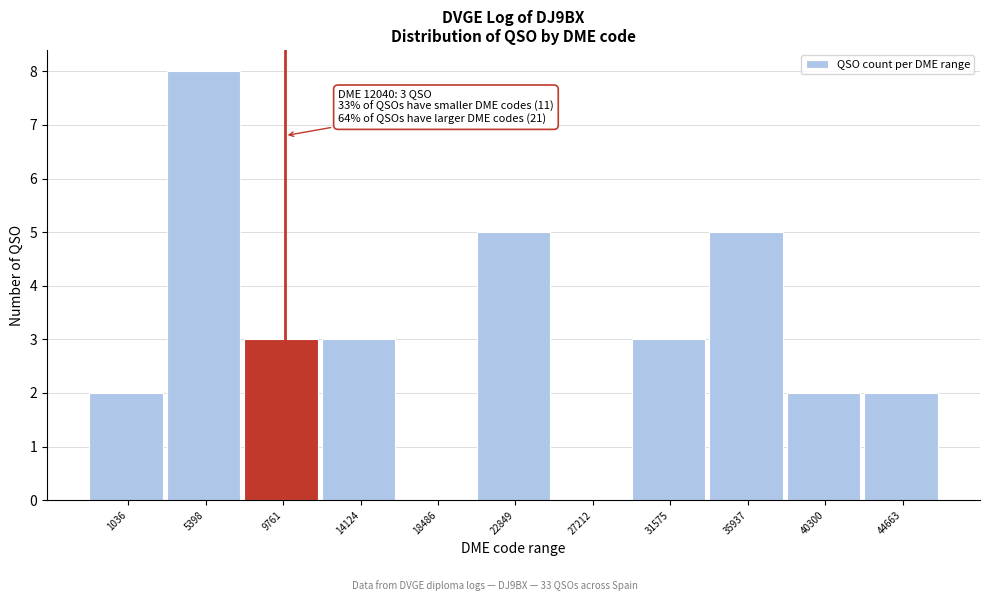

Reading left to right, extract all data points from this chart.

1036=2	5398=8	9761=3	14124=3	18486=0	22849=5	27212=0	31575=3	35937=5	40300=2	44663=2